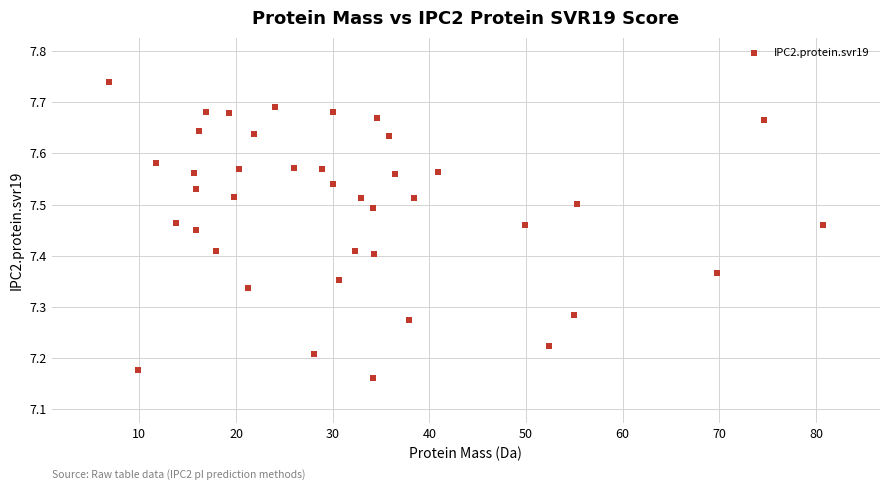

What is the range of Y values (max minus min)?

0.6